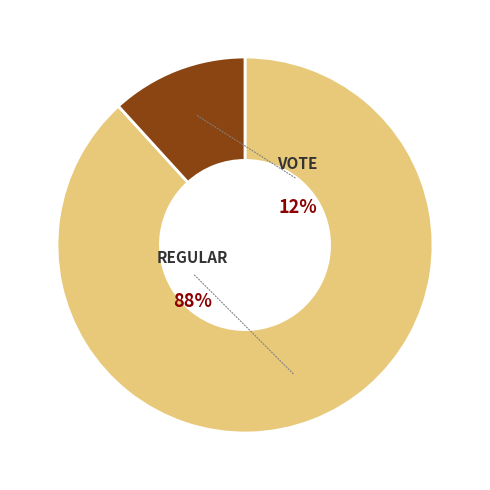

Which slice is the largest?

Regular